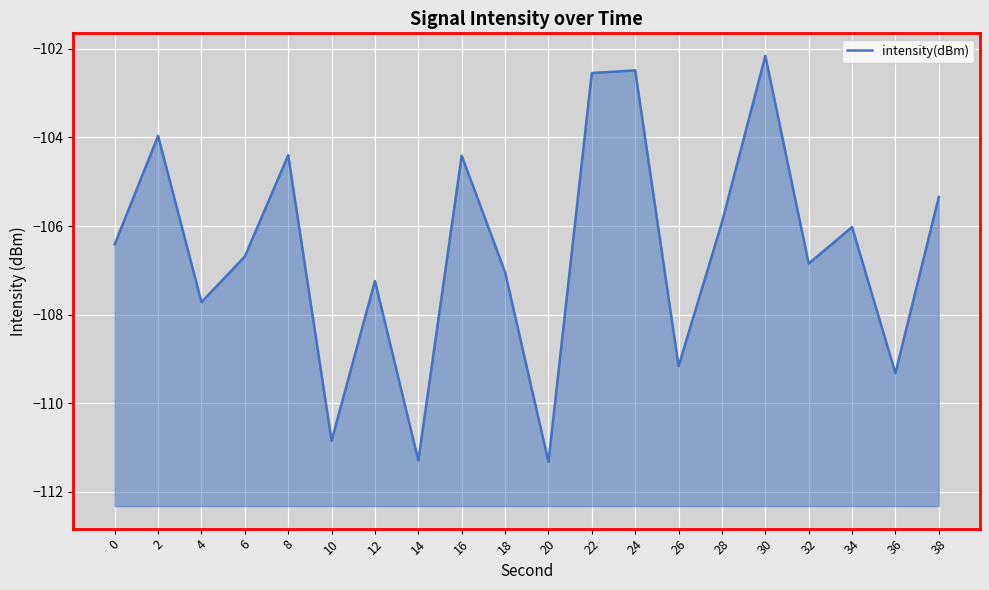

True or false: the data shows -106.4 at 0.

True